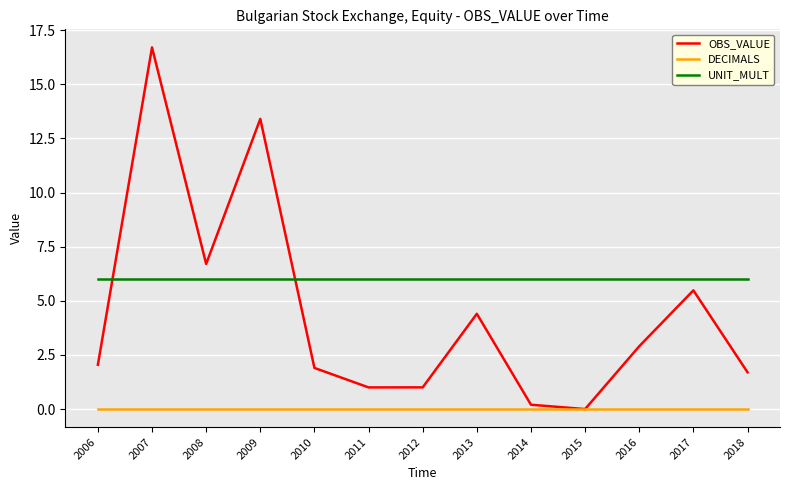

Rank the series at 2017 from highest to lowest value.

UNIT_MULT, OBS_VALUE, DECIMALS